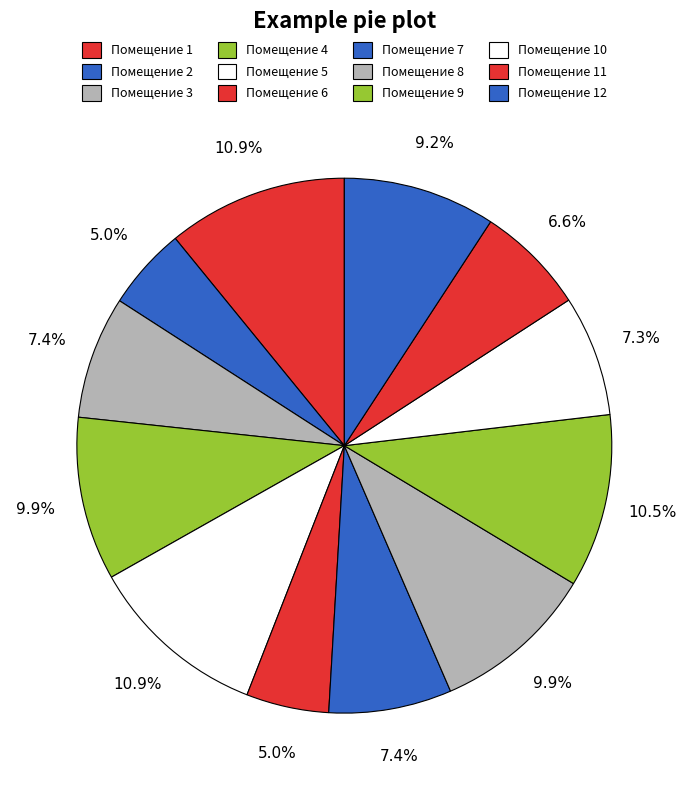

Count the number of slices in the pie.

12